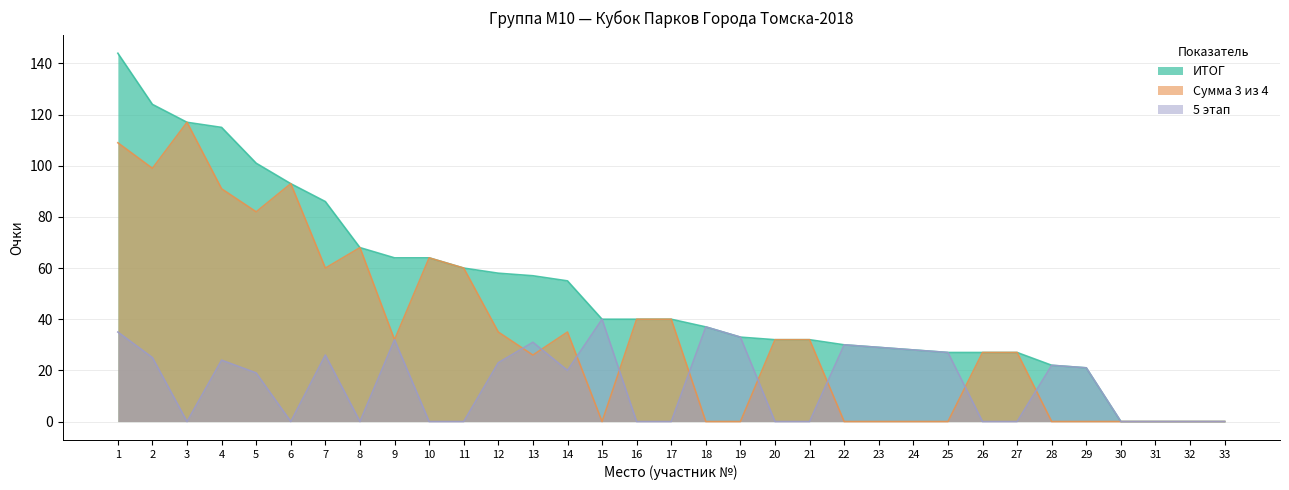

Rank the series by their maximum value, from lowest to highest.

5 этап, Сумма 3 из 4, ИТОГ